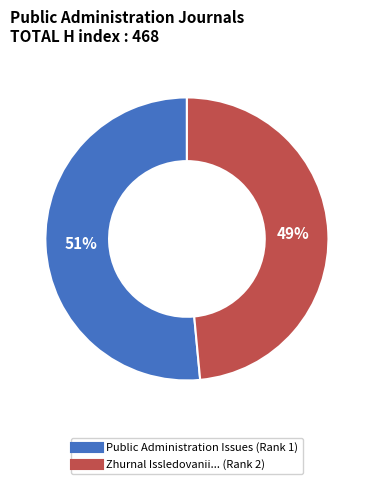

To the nearest percent, what is the average slice percentage?

50%